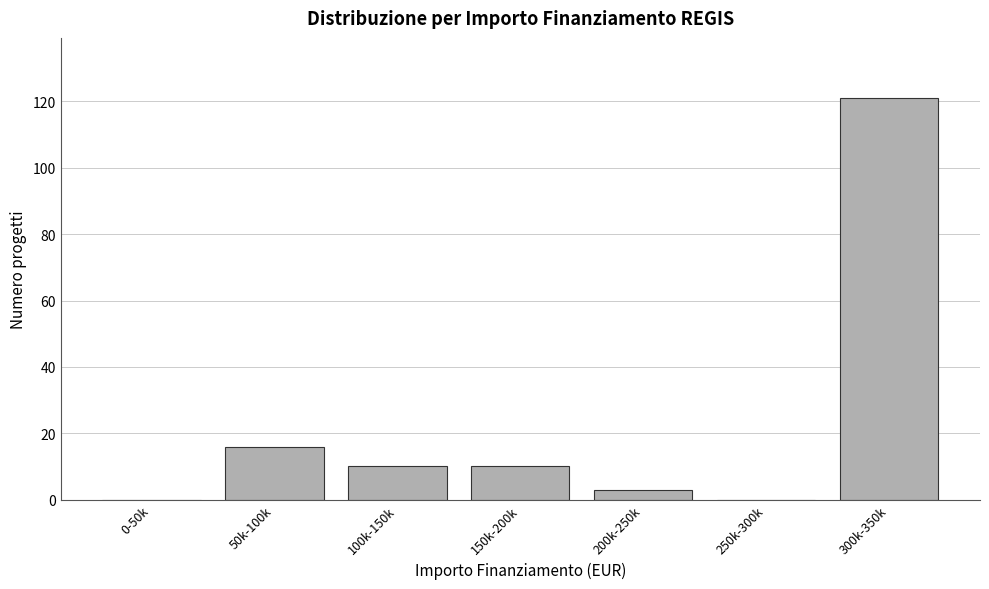

Reading left to right, transcribe all the data shown in this chart.

0-50k=0	50k-100k=16	100k-150k=10	150k-200k=10	200k-250k=3	250k-300k=0	300k-350k=121